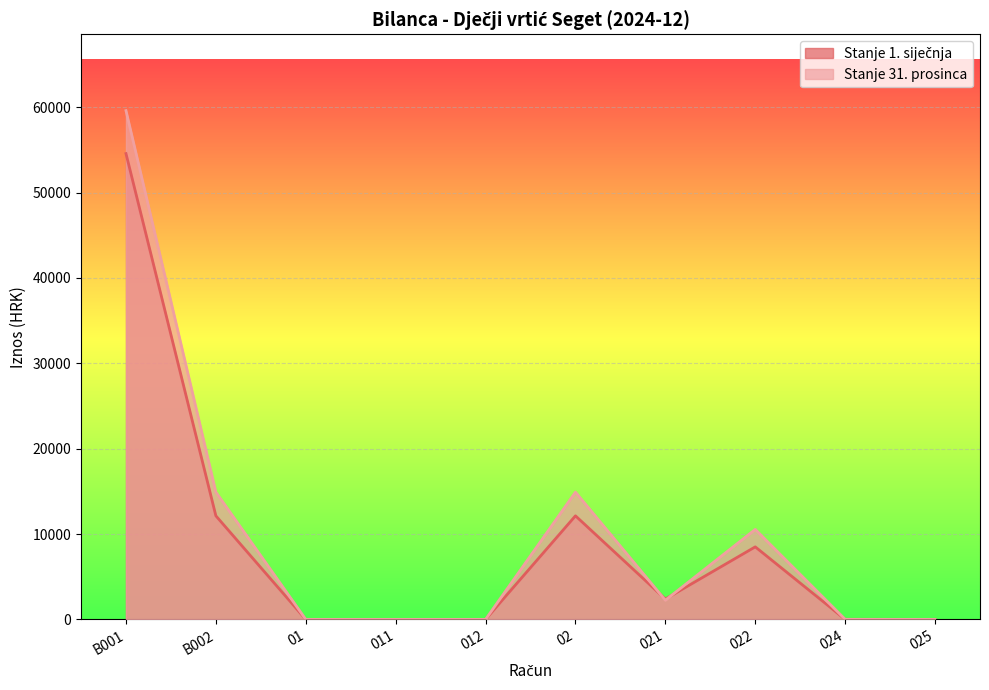

What position from the left is 021?

7